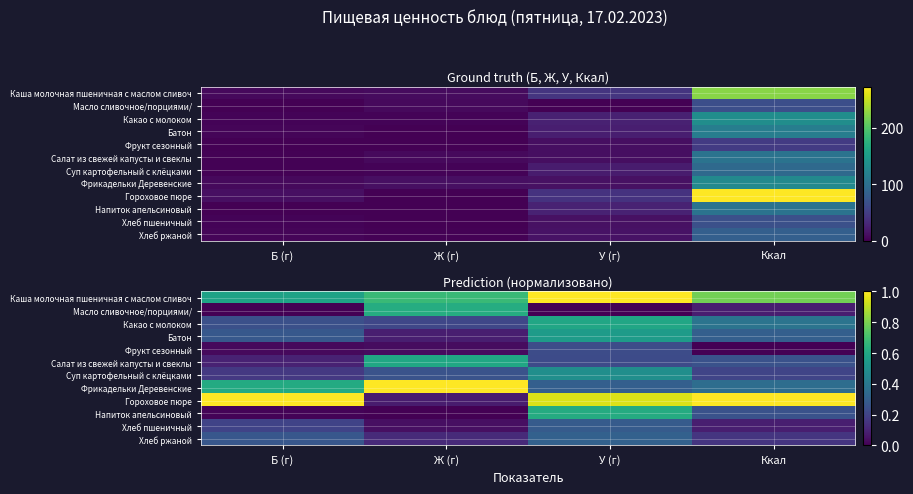

At how many categories does at least one series exceed 0?

4